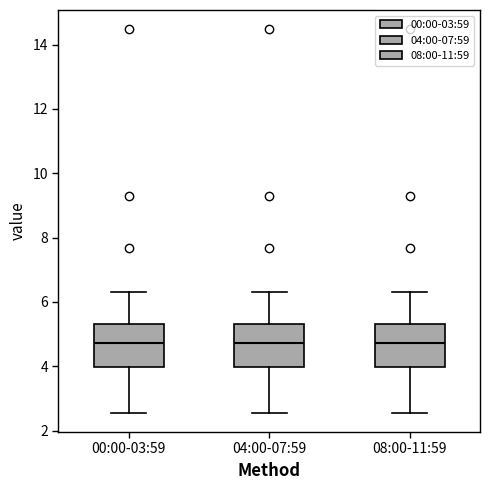

Reading left to right, transcribe this box plot: for each box, give where its median line is, the range the box spans, and where its two whiskers end, as read against the y-axis. The values are not printed on the chart, so give them approximately, as read against the axis.

00:00-03:59: median 4.8, box 4.0 to 5.4, whiskers 2.6 to 6.4
04:00-07:59: median 4.8, box 4.0 to 5.4, whiskers 2.6 to 6.4
08:00-11:59: median 4.8, box 4.0 to 5.4, whiskers 2.6 to 6.4